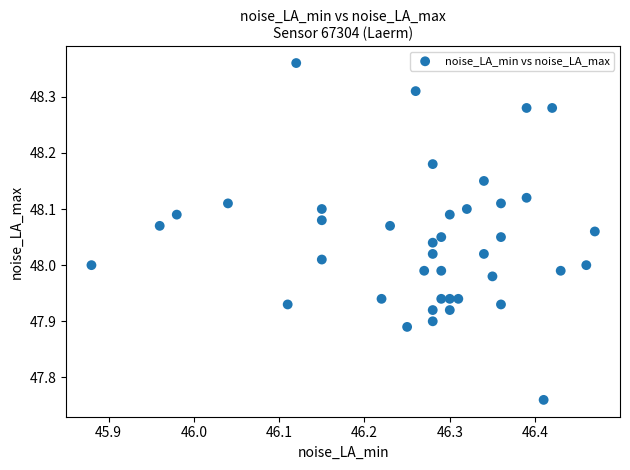

What is the range of Y values (max minus min)?

0.6